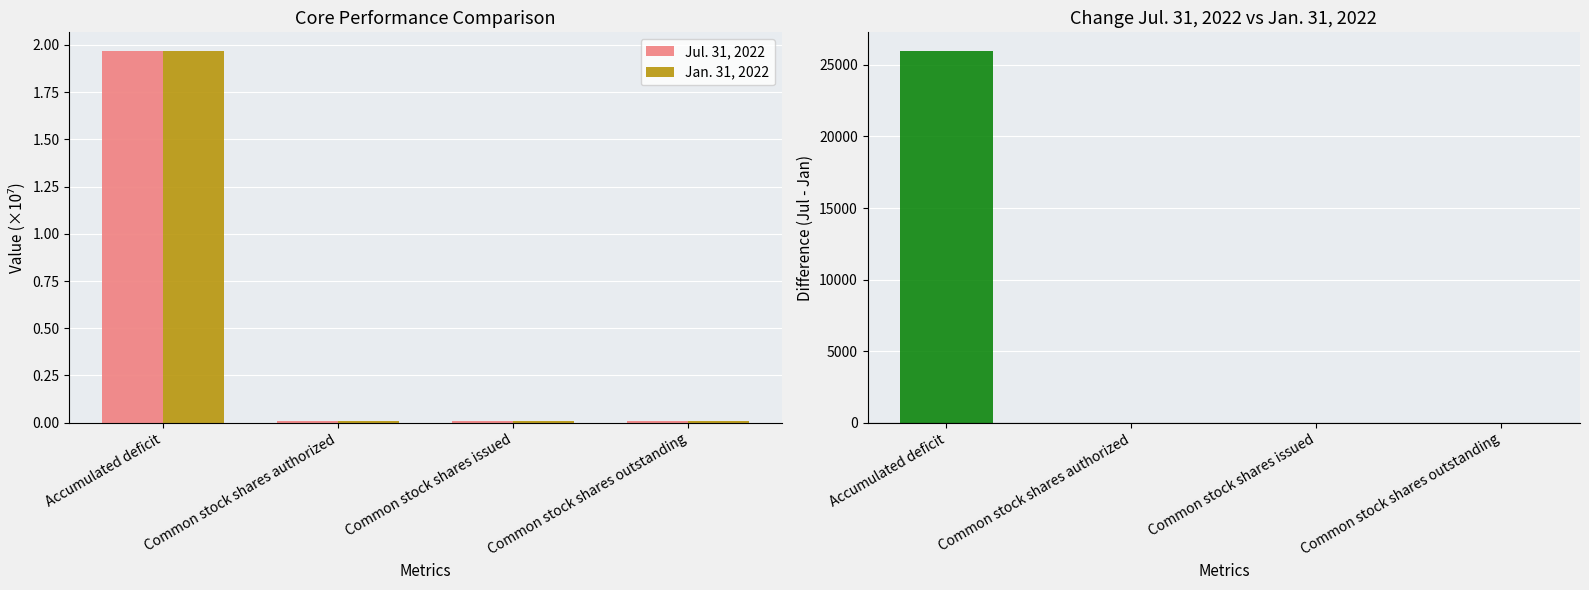

Which series has the largest range (max minus min)?

Jul. 31, 2022